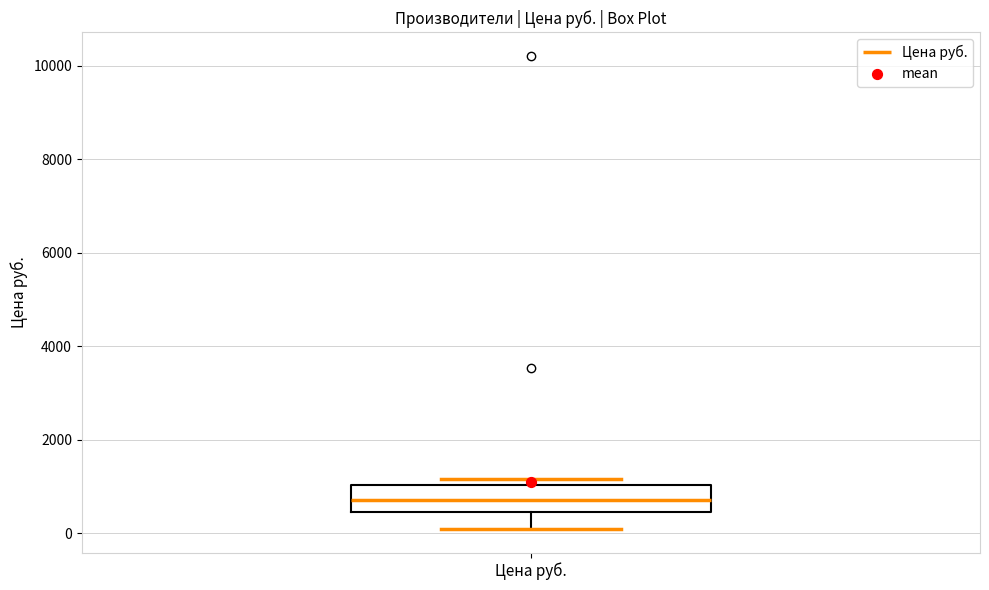

Read this box plot against the y-axis: the position of the median line, the range covered by the box, and the ends of both whiskers. The values are not printed on the chart, so give them approximately, as read against the axis.

median 800, box 400 to 1000, whiskers 0 to 1200